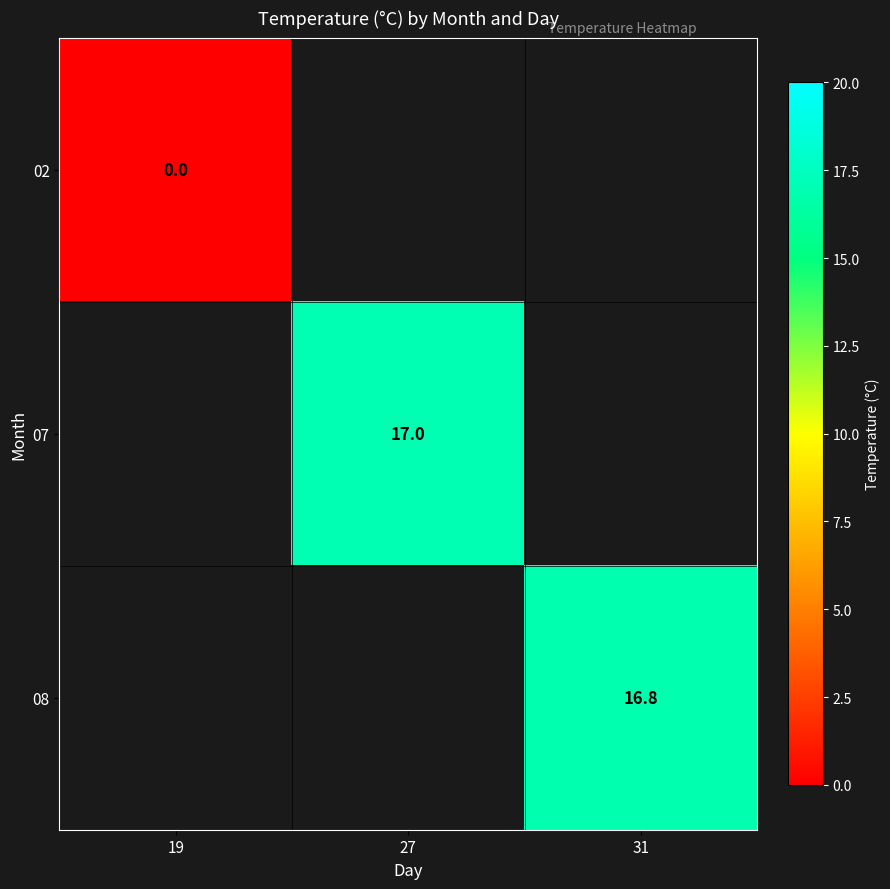

Is it true that 08 equals 16.8 at 31?

True